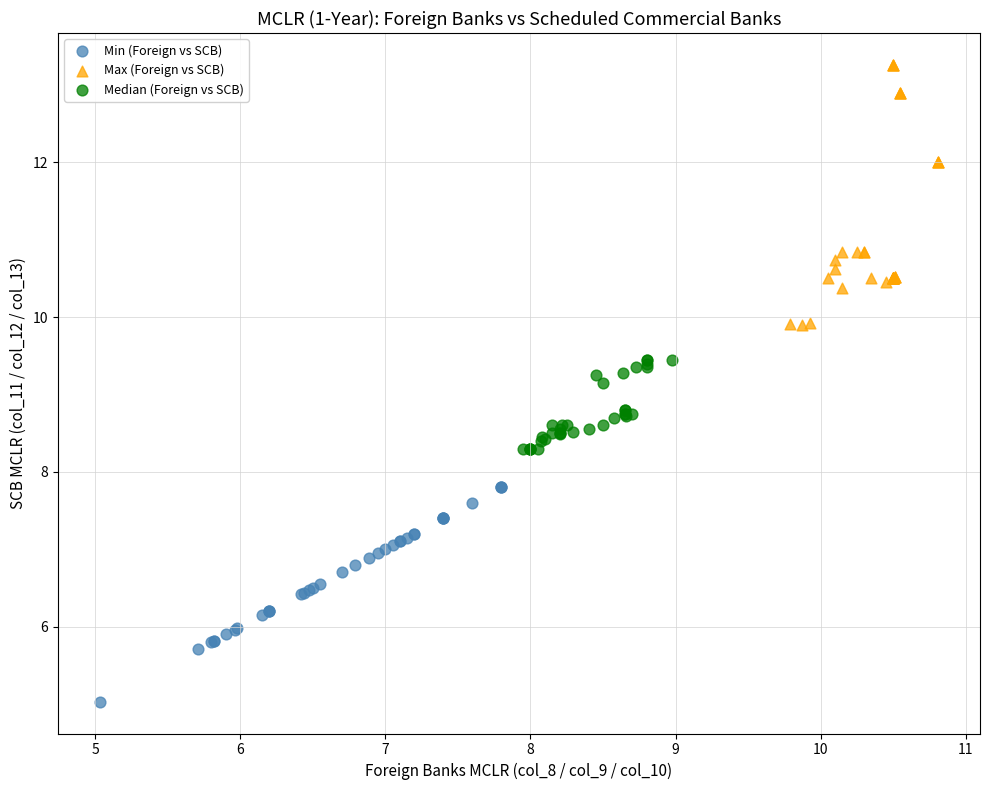

Which series reaches the maximum Y coordinate?

Max (Foreign vs SCB)